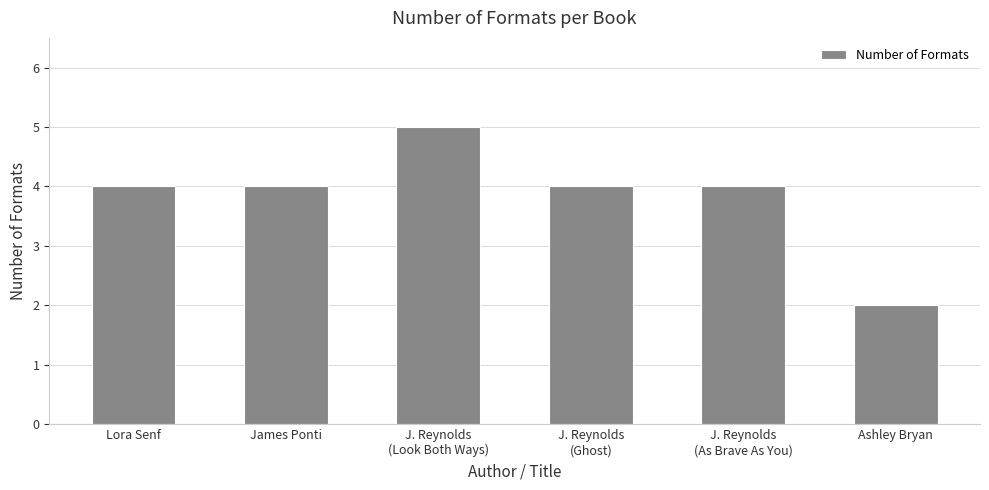

Which has a higher value, J. Reynolds
(Ghost) or Ashley Bryan?

J. Reynolds
(Ghost)